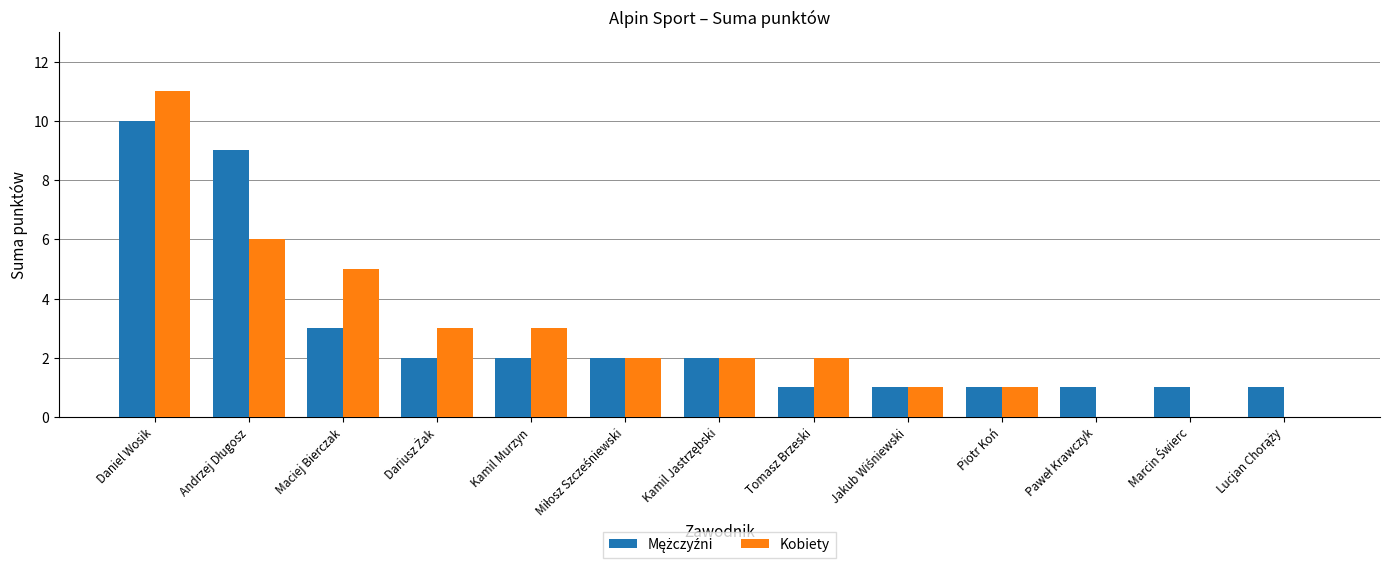

What is the maximum value shown in the chart?

11